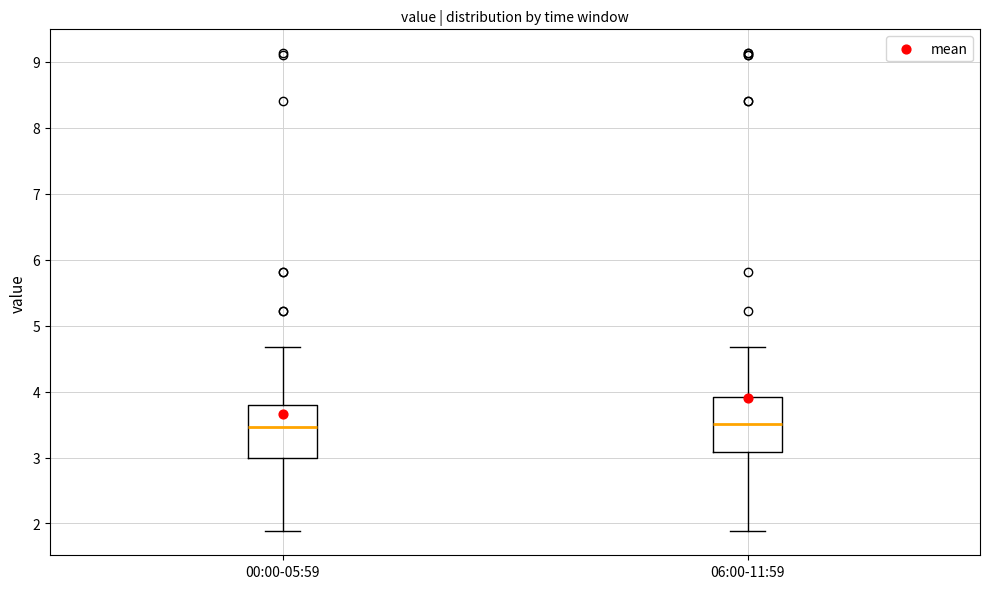

Where does the upper whisker of the box for 00:00-05:59 end on the y-axis? The values are not printed on the chart, so give them approximately, as read against the axis.

4.7